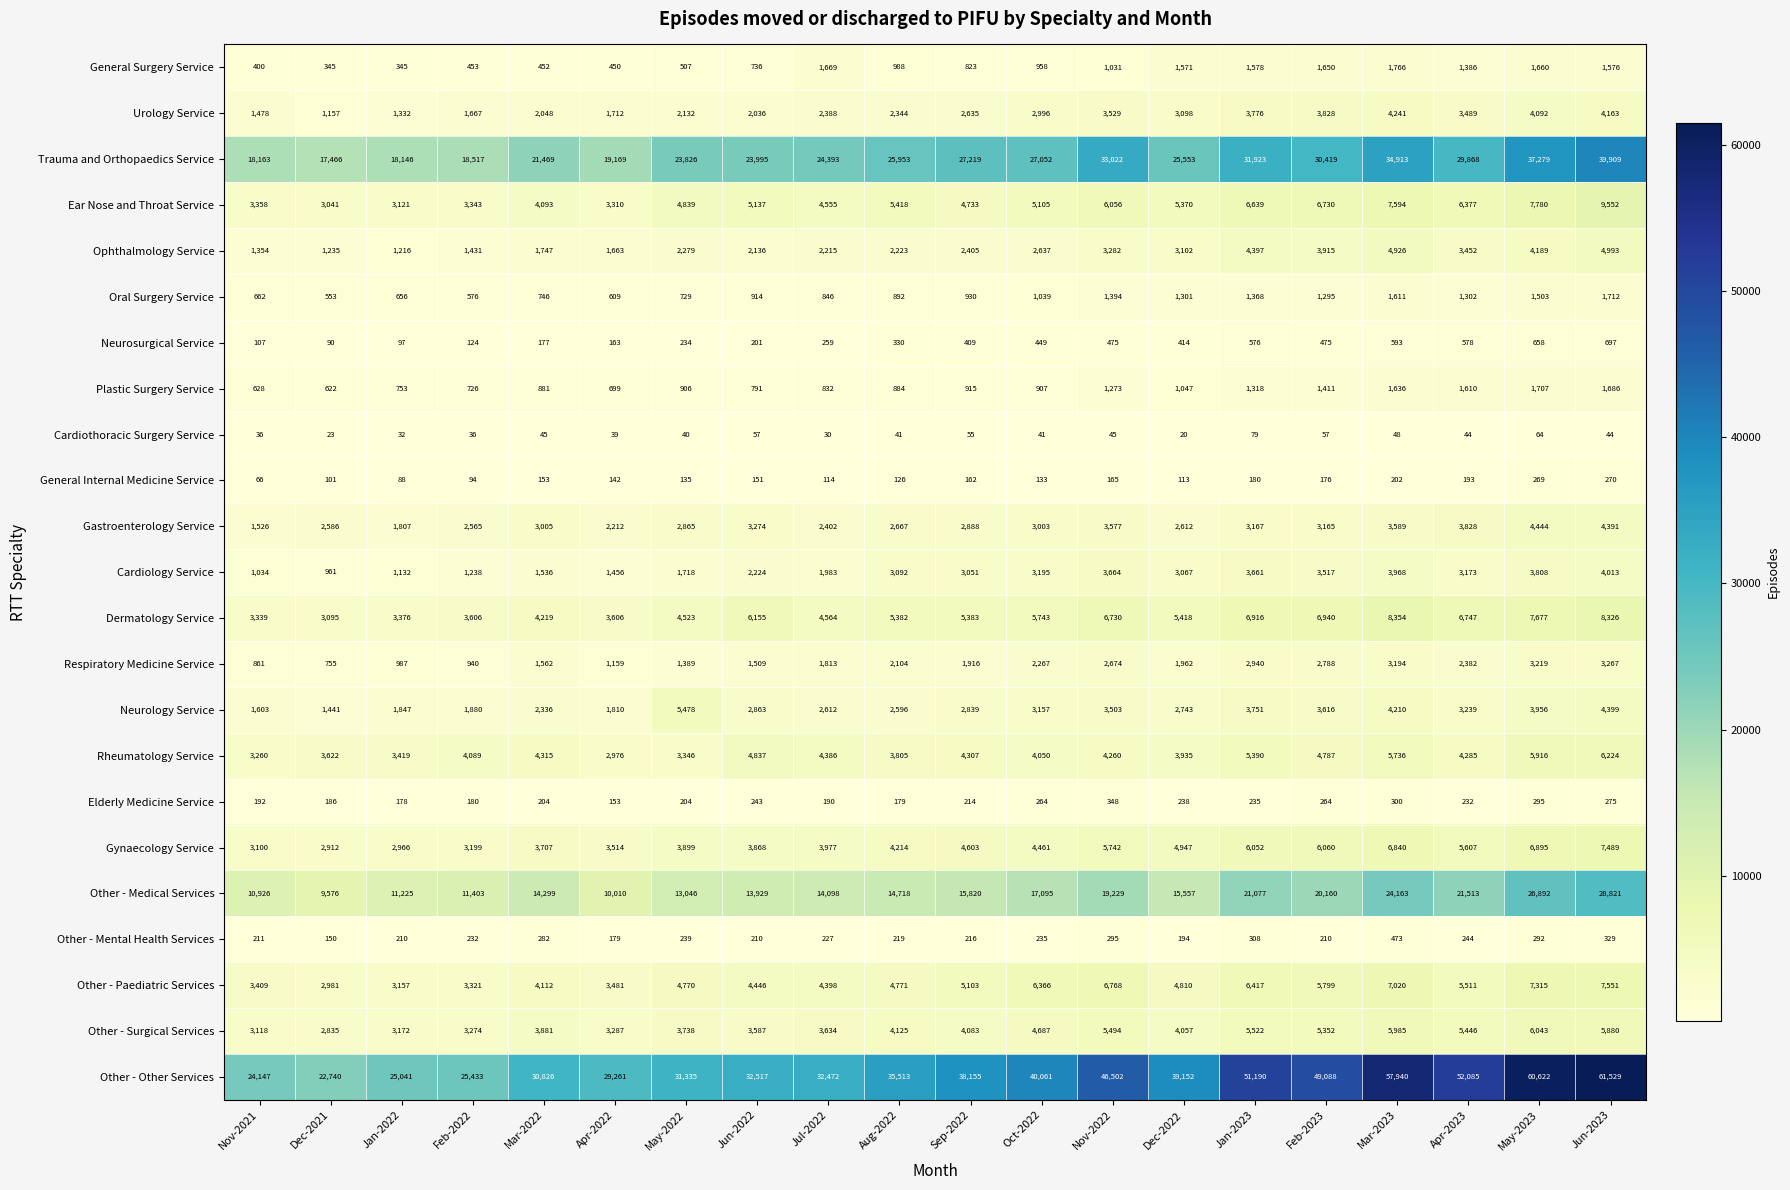

Which series changed the most between Jul-2022 and Mar-2023?

Other - Other Services